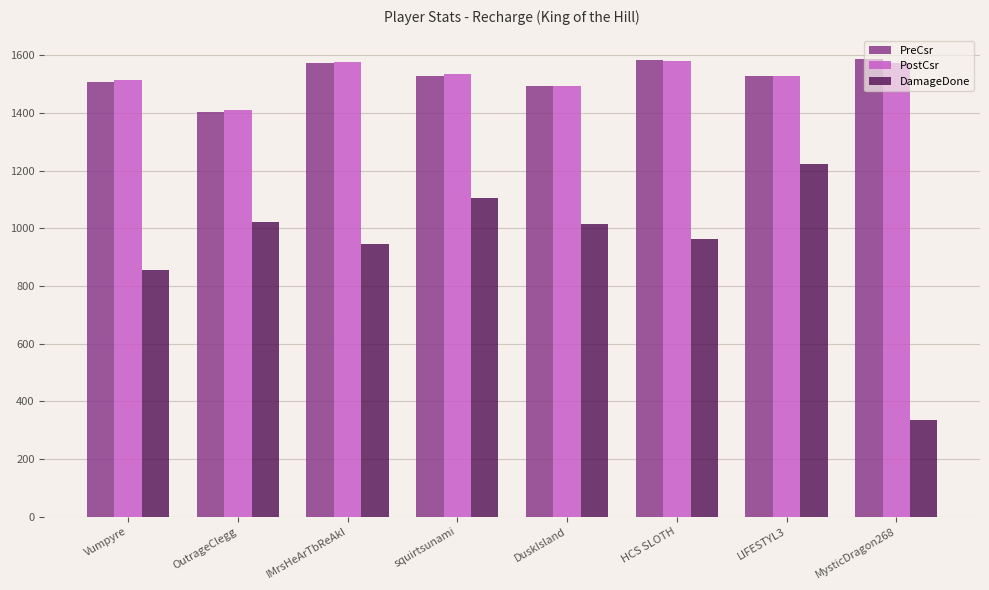

Count the number of categories in the chart.

8